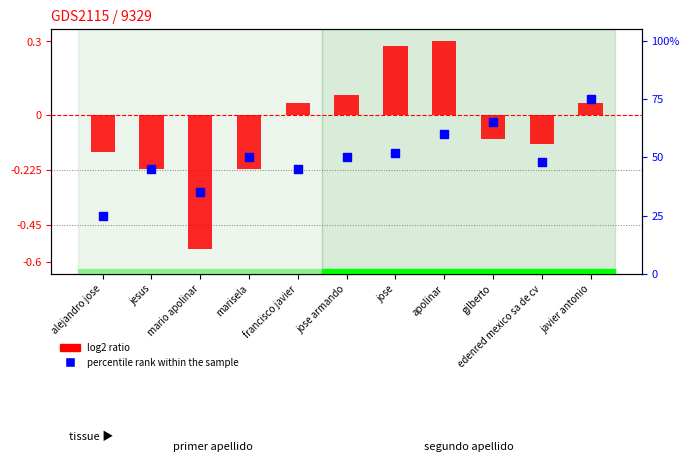

What are all the series names shown in the legend?

log2 ratio, percentile rank within the sample